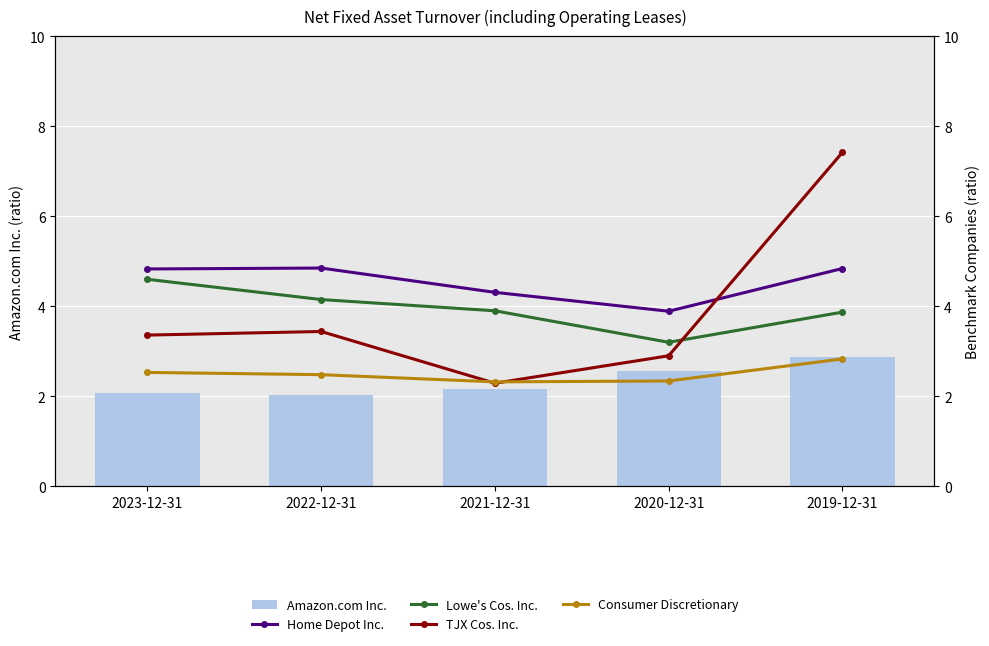

List the labels in order of Amazon.com Inc. value, largest first.

2019-12-31, 2020-12-31, 2021-12-31, 2023-12-31, 2022-12-31